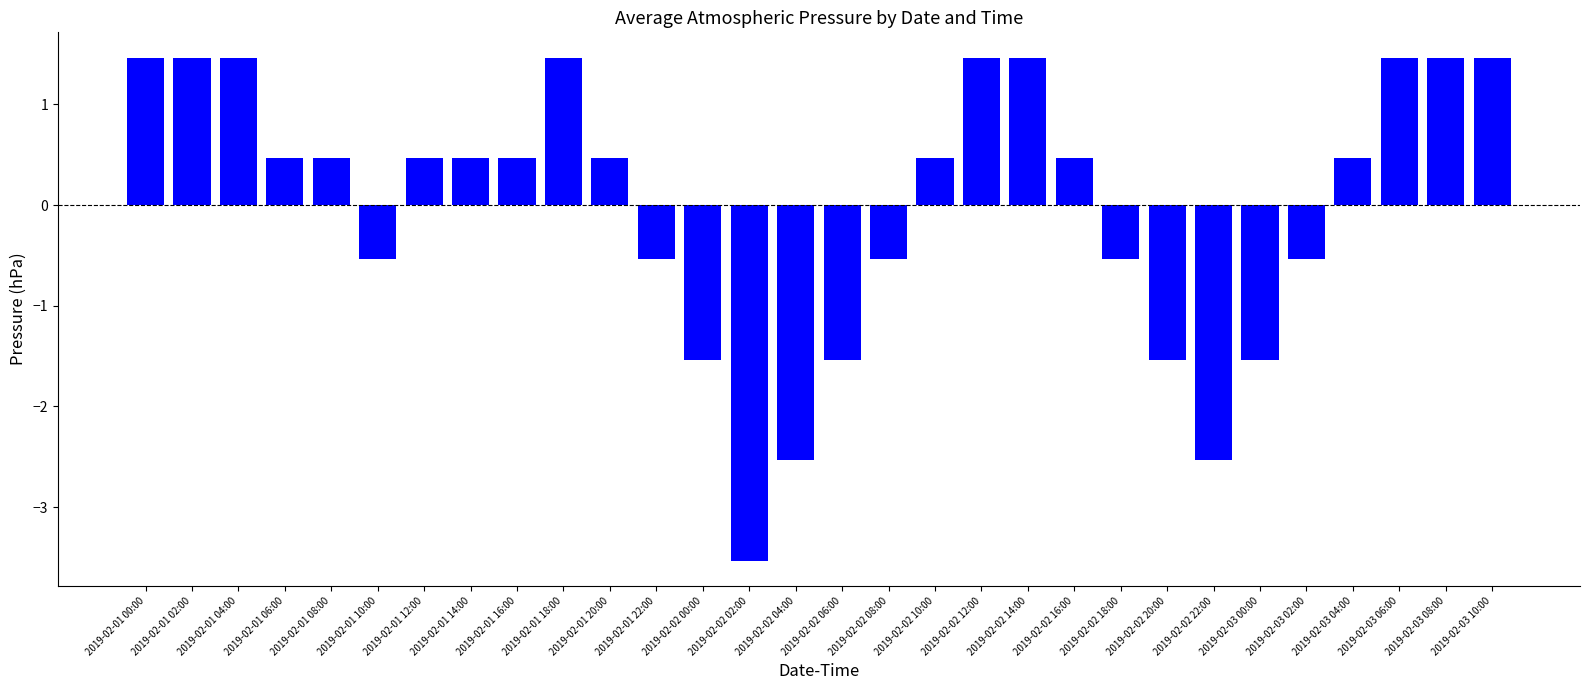

What is the difference between the second highest and second lowest values?

4.0